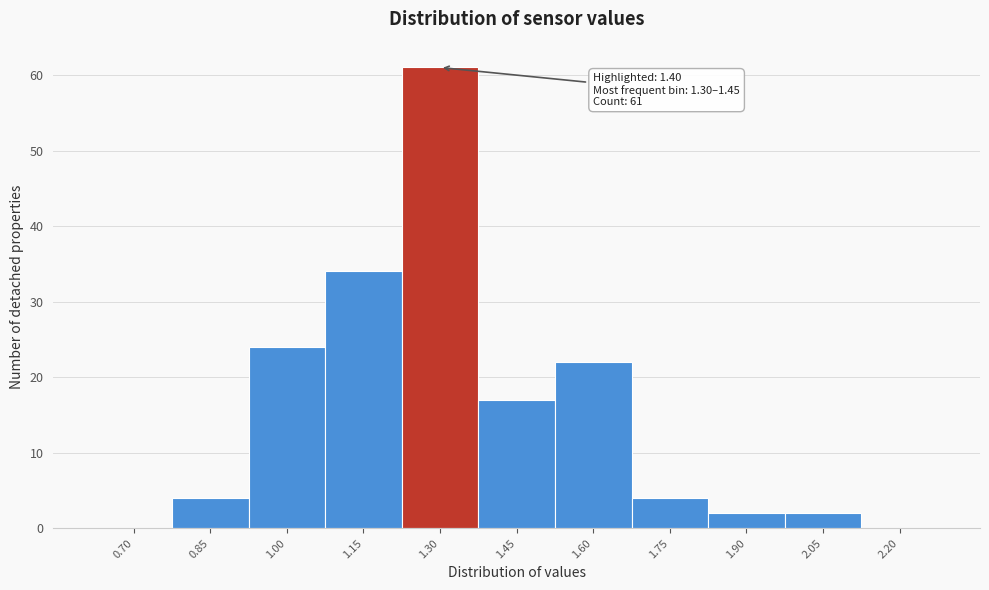

Reading left to right, extract all data points from this chart.

0.70=0	0.85=4	1.00=24	1.15=34	1.30=61	1.45=17	1.60=22	1.75=4	1.90=2	2.05=2	2.20=0